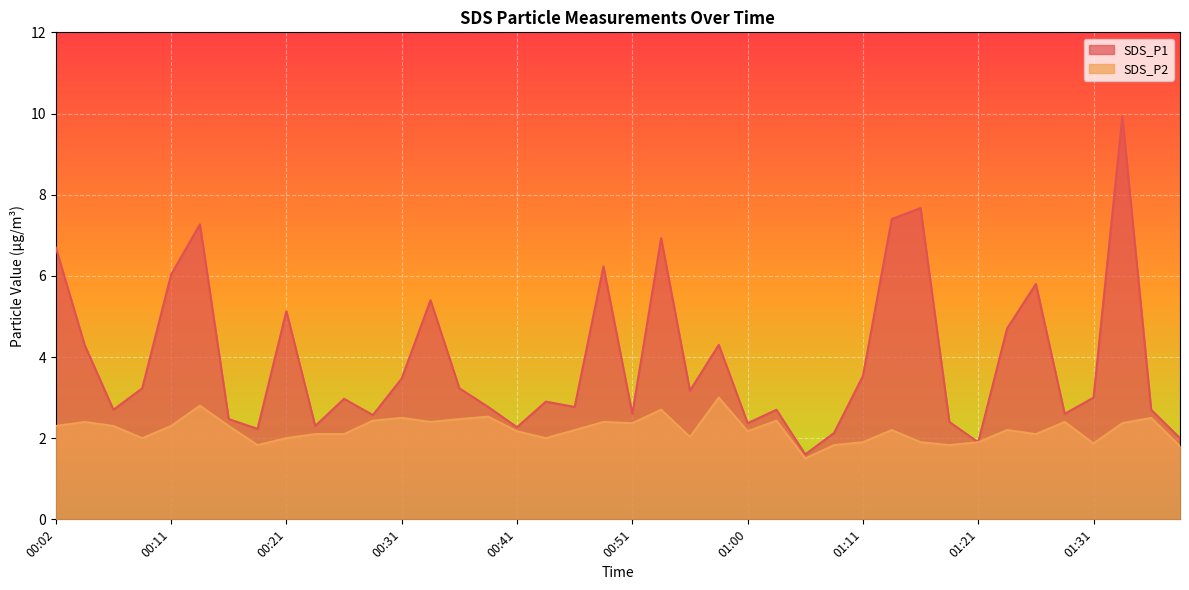

Which has a higher value, 00:58 or 00:43?

00:58